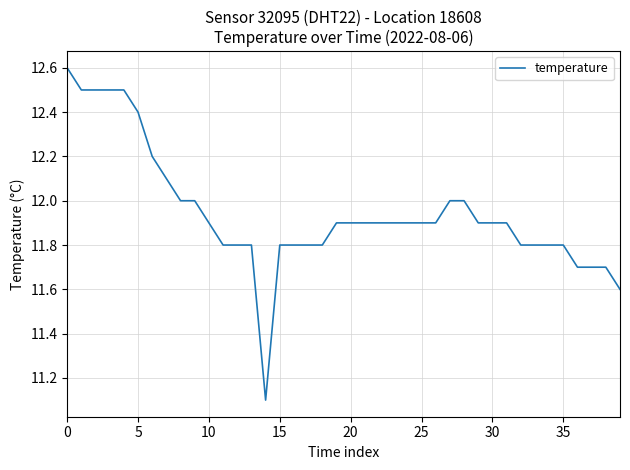

Reading right to left, transcribe all the data shown in this chart.

11.6	11.7	11.7	11.7	11.8	11.8	11.8	11.8	11.9	11.9	11.9	12.0	12.0	11.9	11.9	11.9	11.9	11.9	11.9	11.9	11.9	11.8	11.8	11.8	11.8	11.1	11.8	11.8	11.8	11.9	12.0	12.0	12.1	12.2	12.4	12.5	12.5	12.5	12.5	12.6